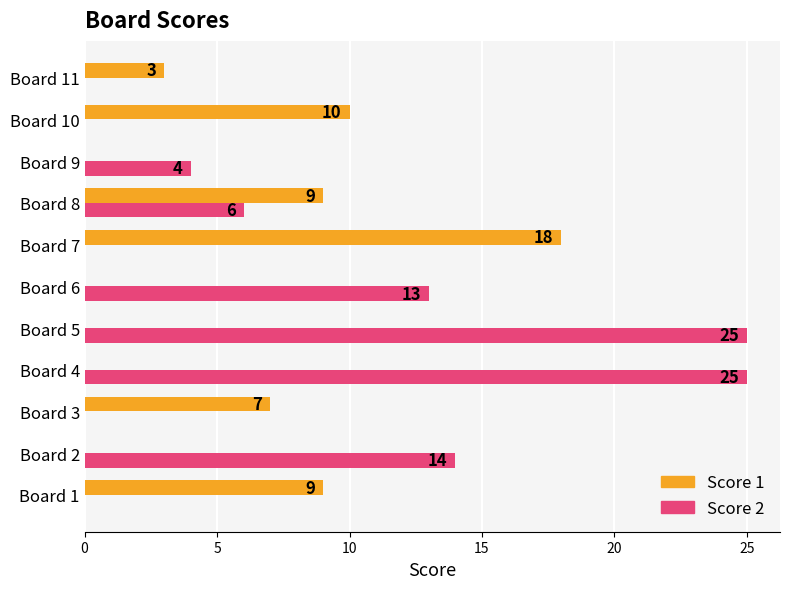

Is it true that Score 2 equals 0 at Board 3?

True